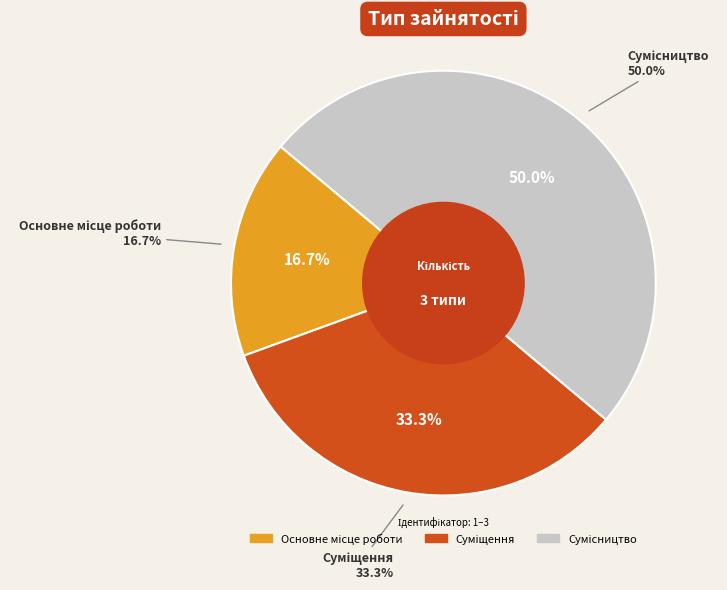

True or false: Суміщення accounts for 33% of the total.

True